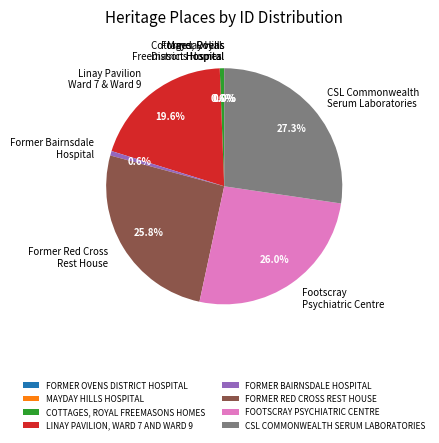

Between COTTAGES, ROYAL FREEMASONS HOMES and LINAY PAVILION, WARD 7 AND WARD 9, which is larger?

LINAY PAVILION, WARD 7 AND WARD 9